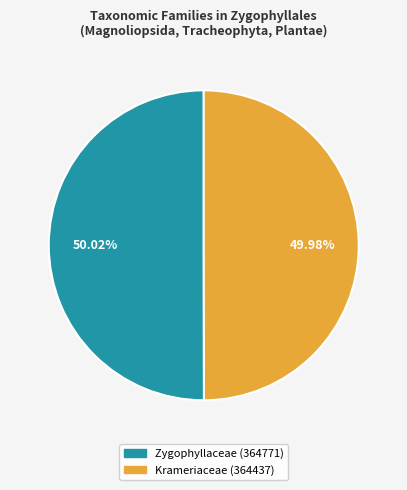

Is it true that Krameriaceae is 50% of the pie?

True